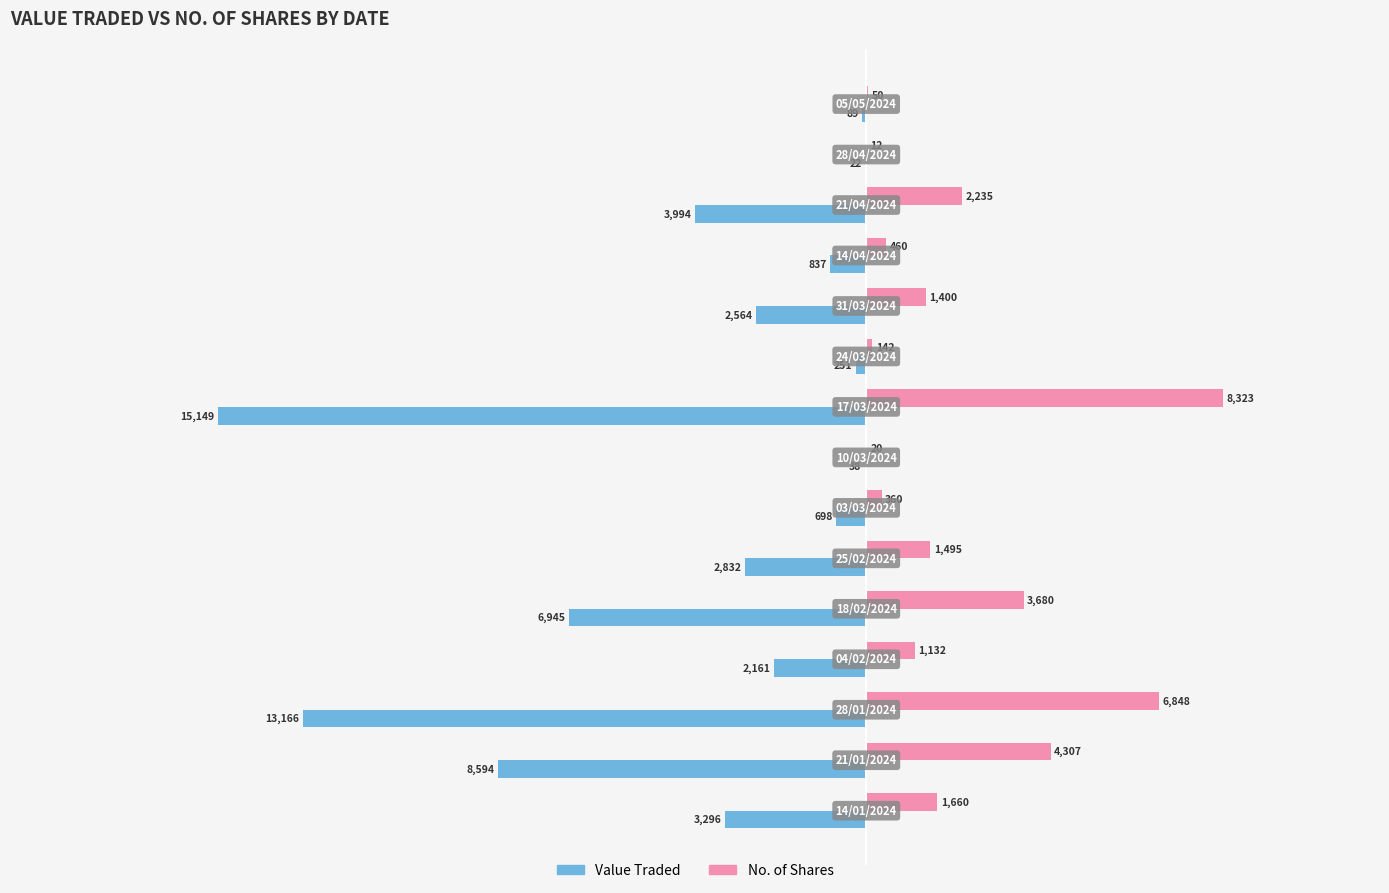

Which series has the widest spread of values?

Value Traded